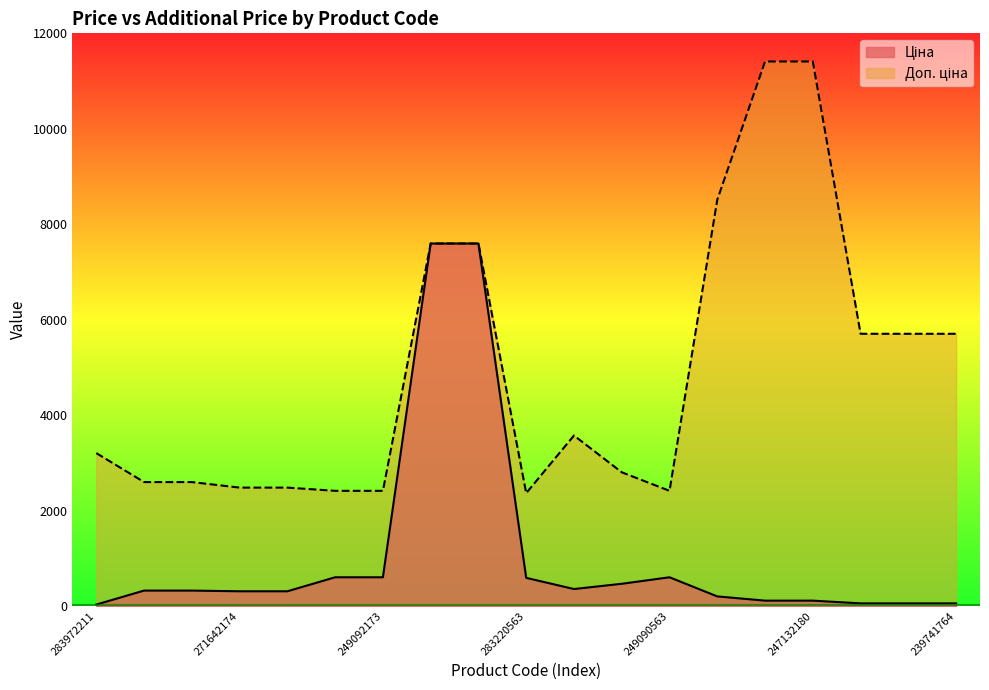

What is the difference between the maximum and minimum values in the Ціна series?

7564.5